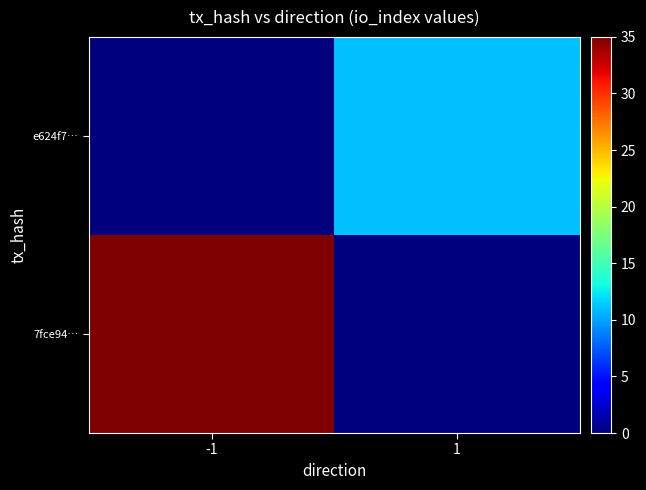

What is the greatest value displayed?

35